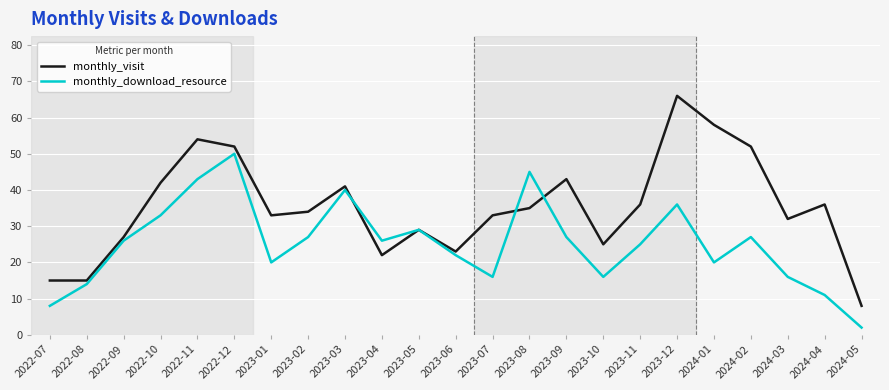

Which series has the largest range (max minus min)?

monthly_visit